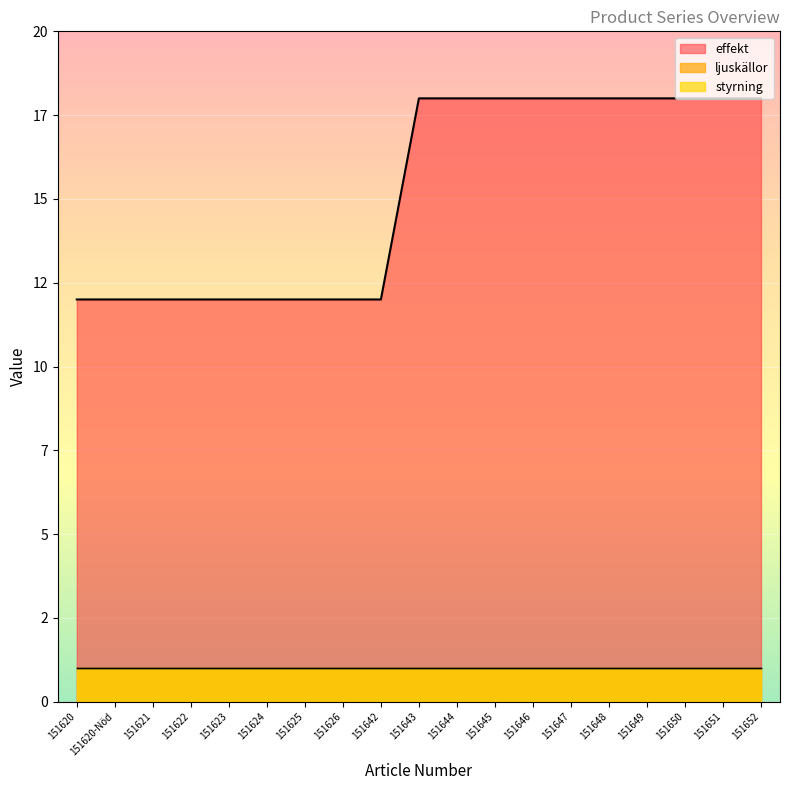

Rank the series at 151643 from lowest to highest value.

ljuskällor, styrning, effekt